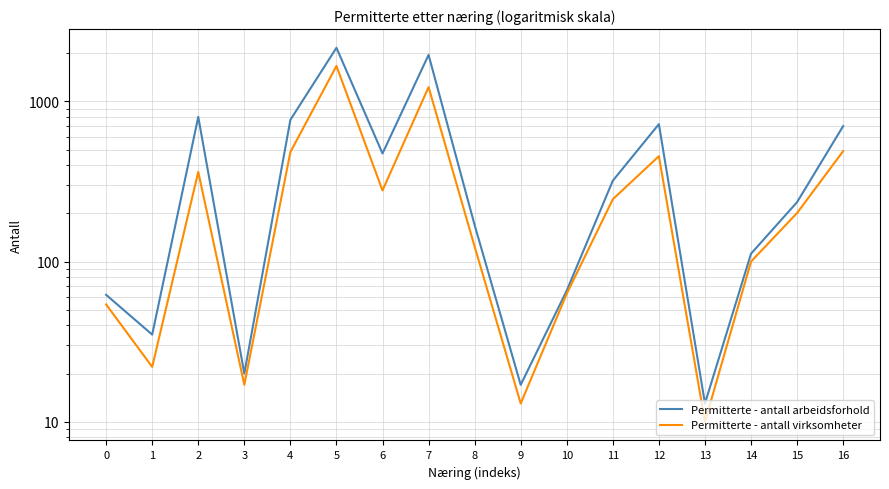

Which category has the highest value across all series?

5